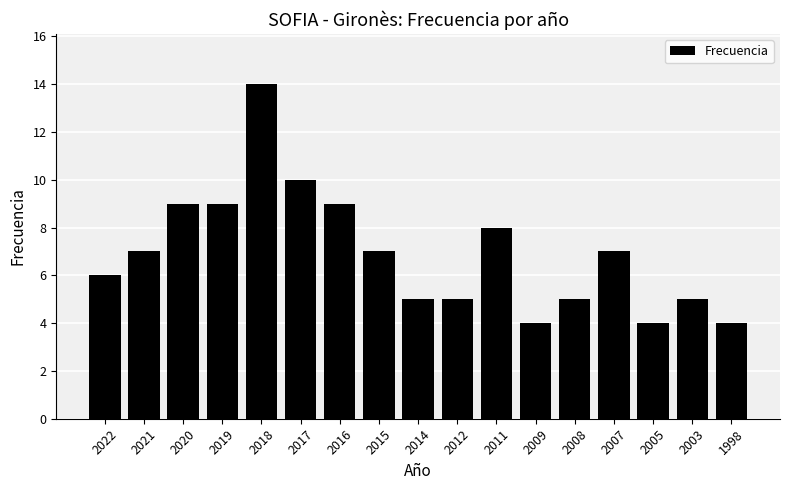

How many bars are there in total?

17